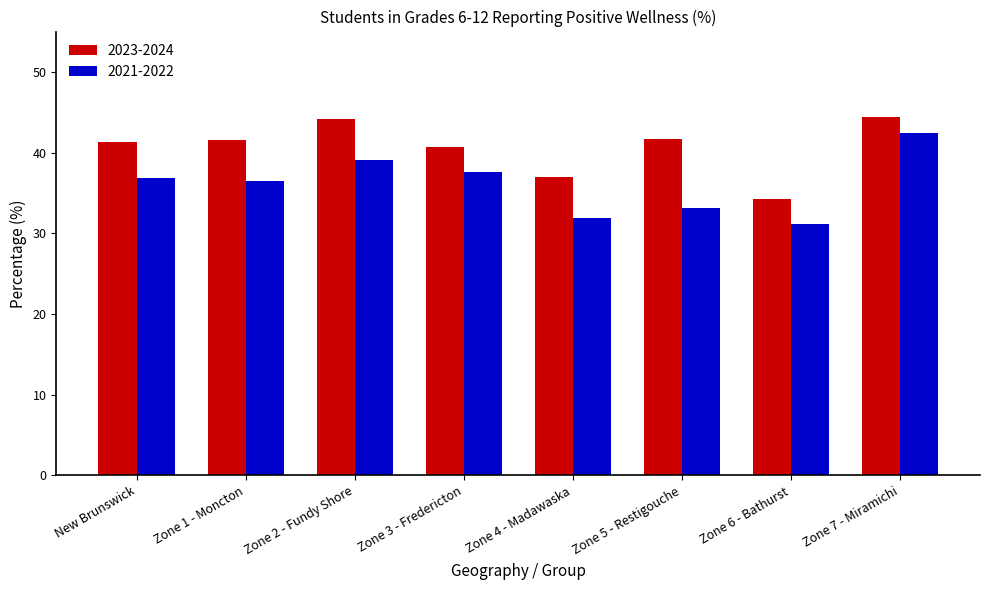

Which series has the widest spread of values?

2021-2022